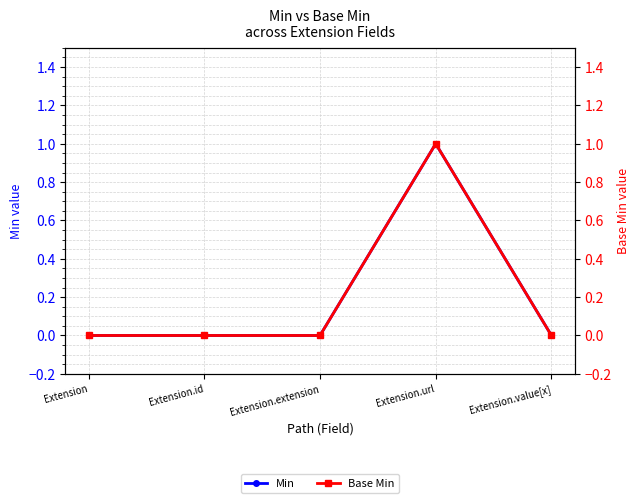

True or false: Base Min and Min intersect in this chart.

False